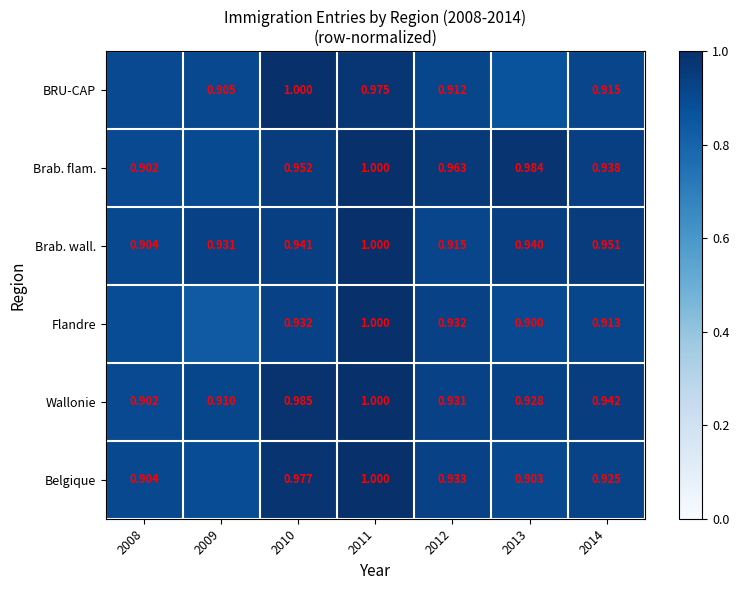

What is the total value across all series at 2009?

5.4